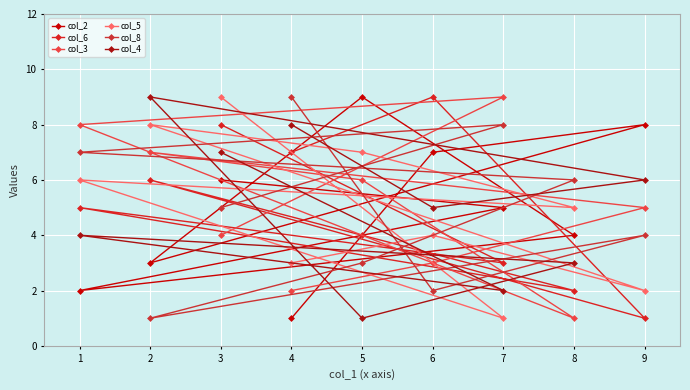

What is the lowest value of the col_4 series?

1